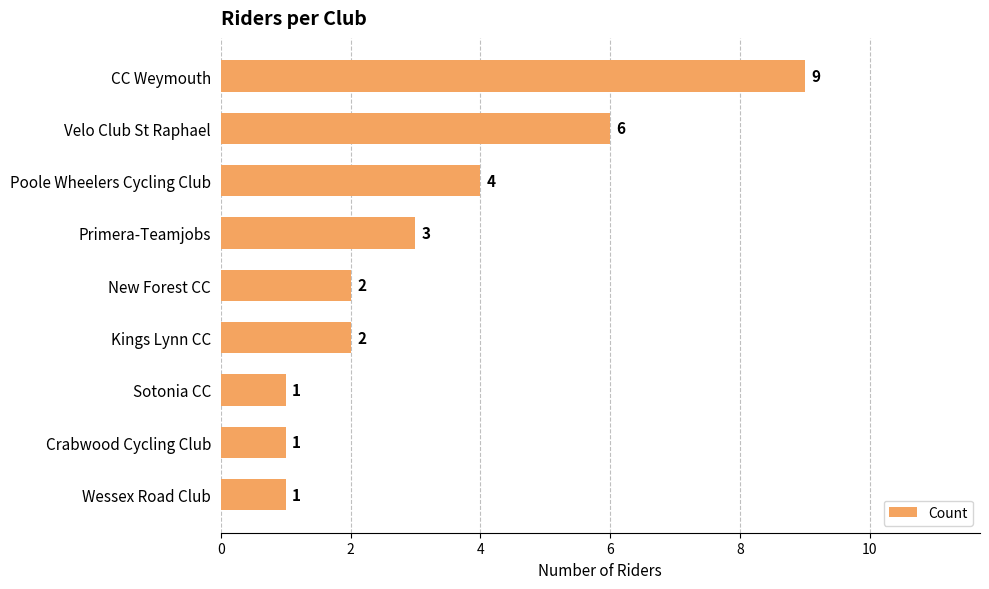

What is the maximum value shown in the chart?

9